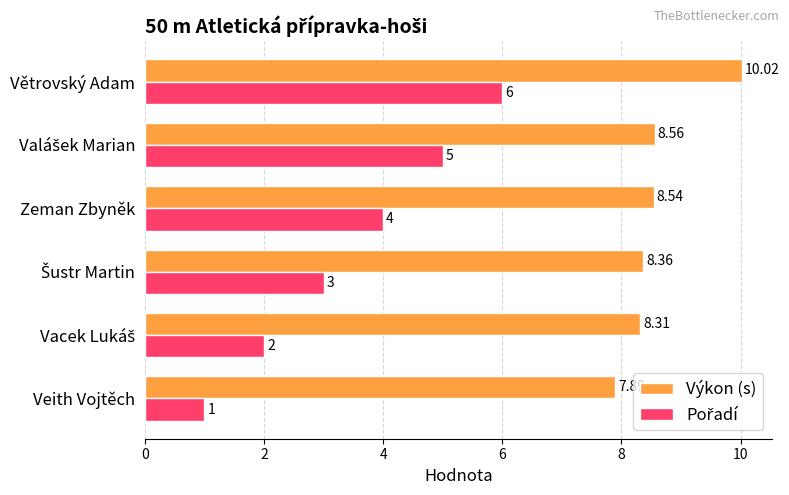

At how many categories does at least one series exceed 3?

6